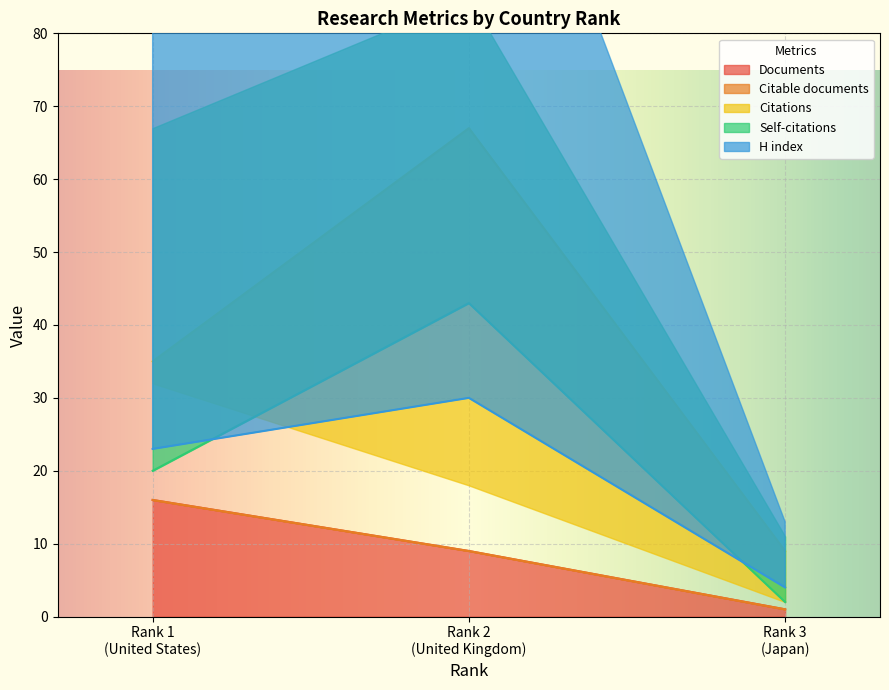

What is the total value across all series at Rank 2 (United Kingdom)?

158